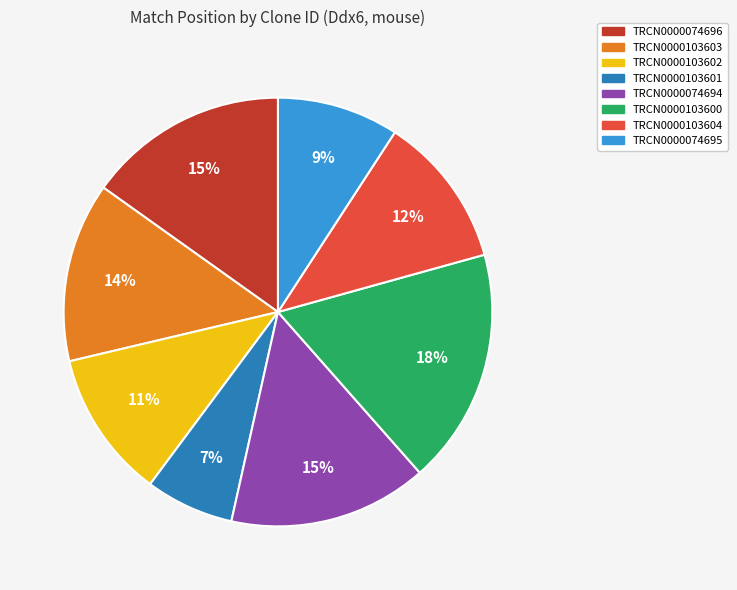

To the nearest percent, what is the combined percentage of TRCN0000074696 and TRCN0000074694?

30%